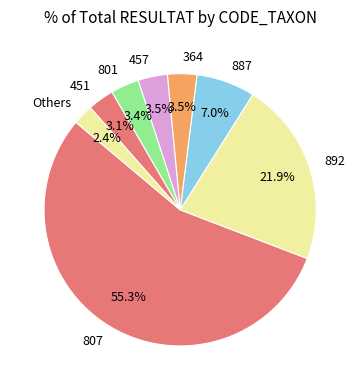

Approximately how many times larger is the value at 887 compared to 807?

0.1